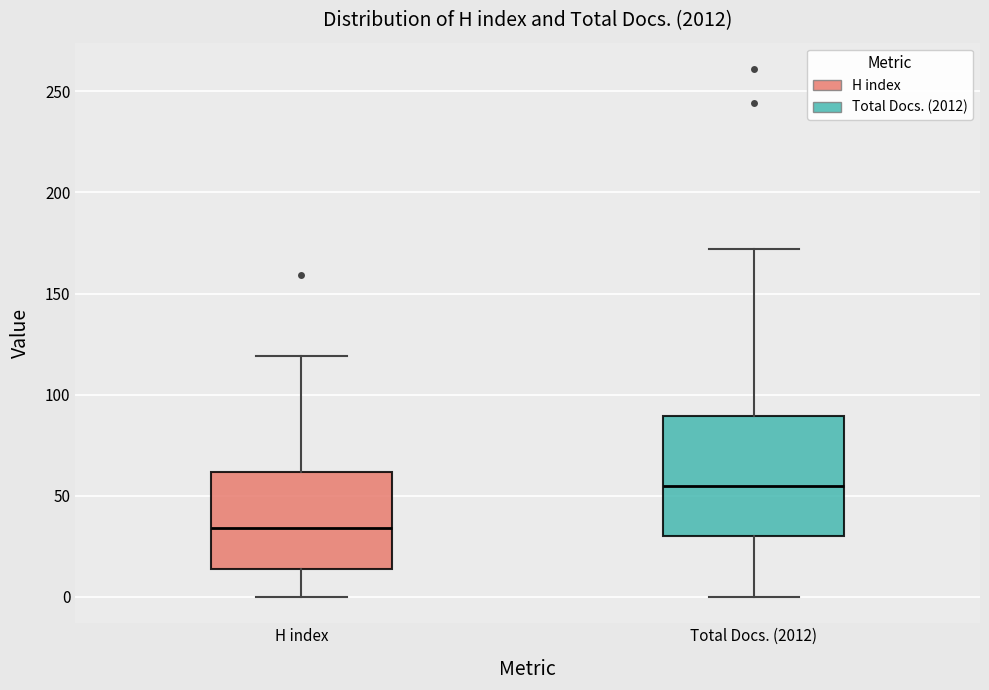

Which box is the tallest, from its lower edge to its upper edge?

Total Docs. (2012)